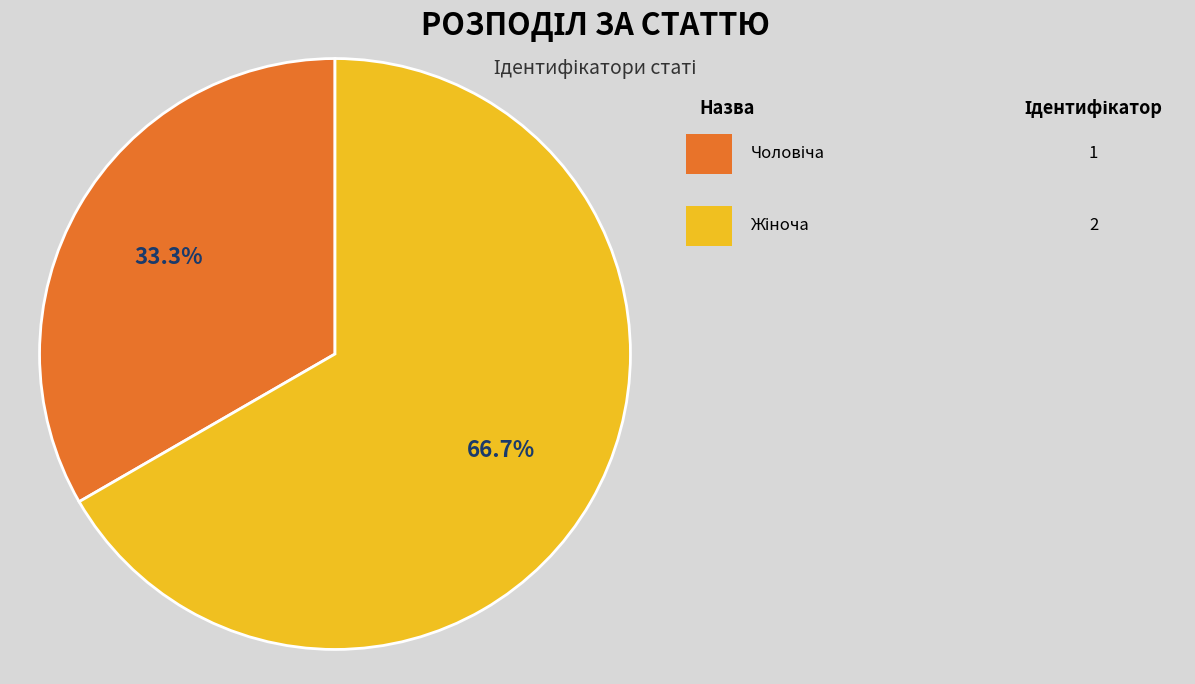

Does any single category account for the majority?

Yes